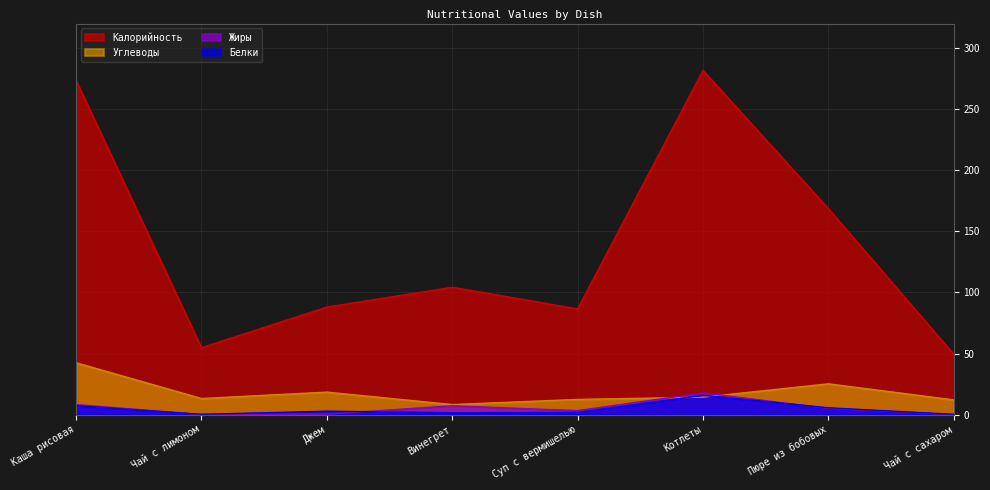

In Жиры, how many points are higher than both neighbors (excluding endpoints)?

2